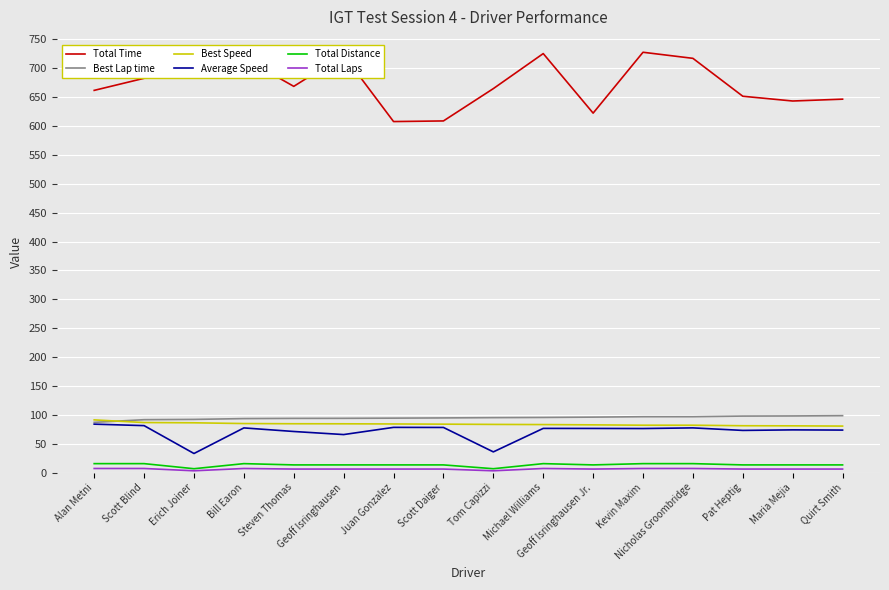

True or false: Best Lap time and Total Distance cross at least once.

False